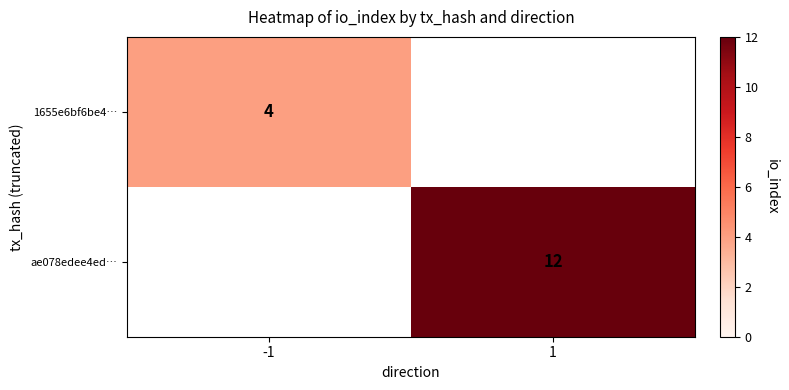

Is it true that ae078edee4ed… equals 12 at 1?

True